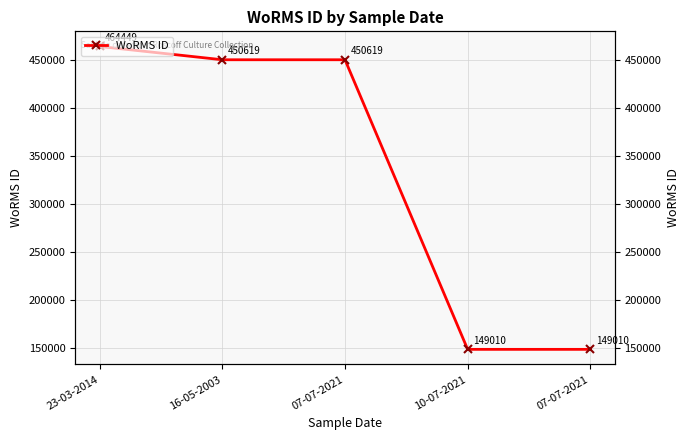

At which label does the data first exceed 450619?

23-03-2014